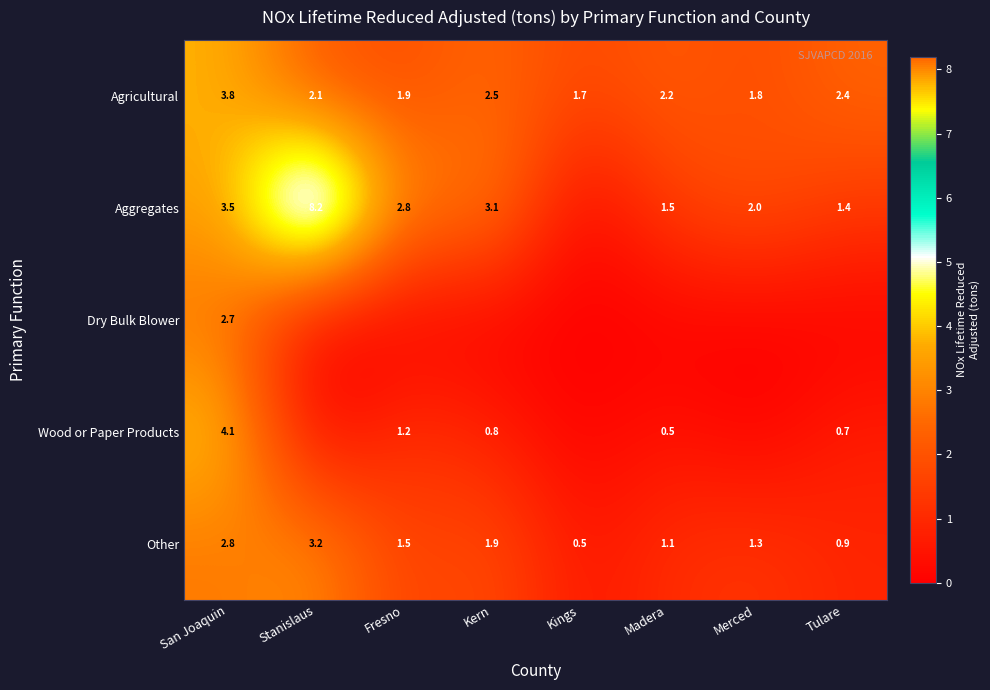

Is the value of Aggregates at Merced greater than the value of Wood or Paper Products at Kern?

Yes